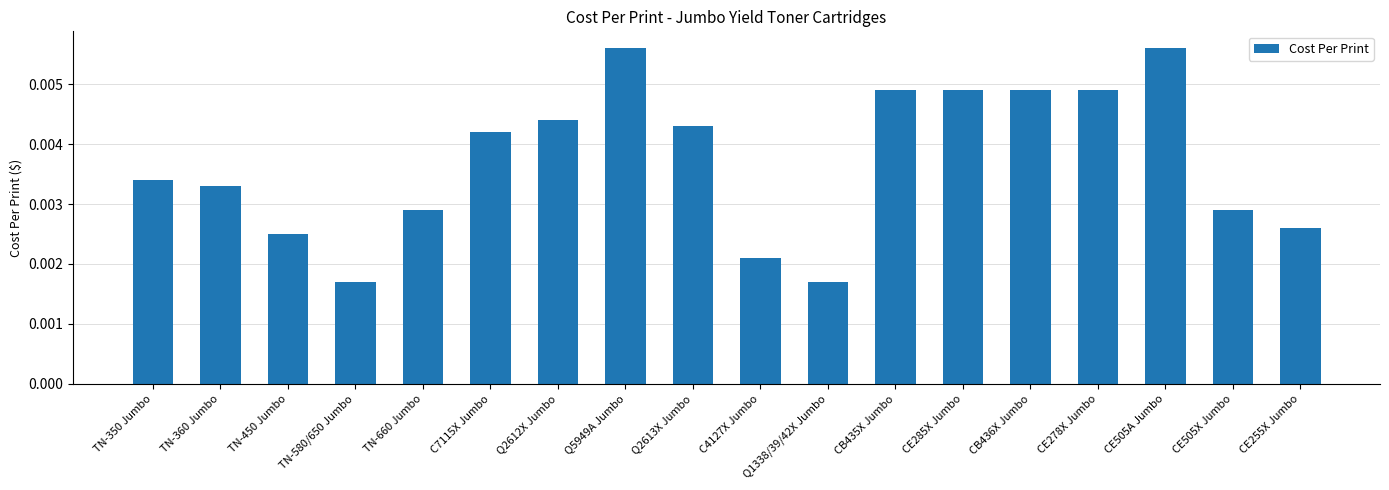

Count the values in the range 0 to 1.

18